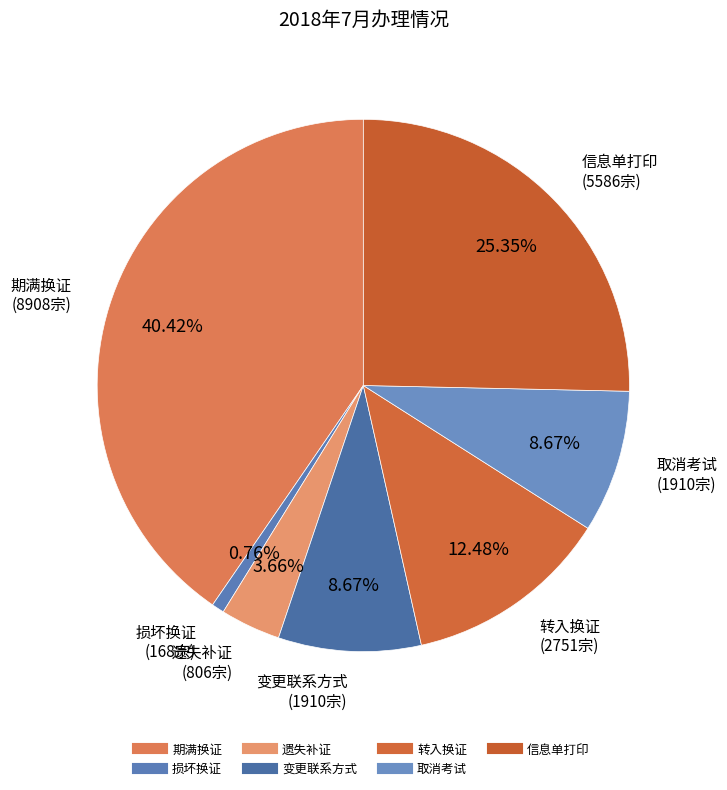

Which category has the biggest portion of the pie?

期满换证